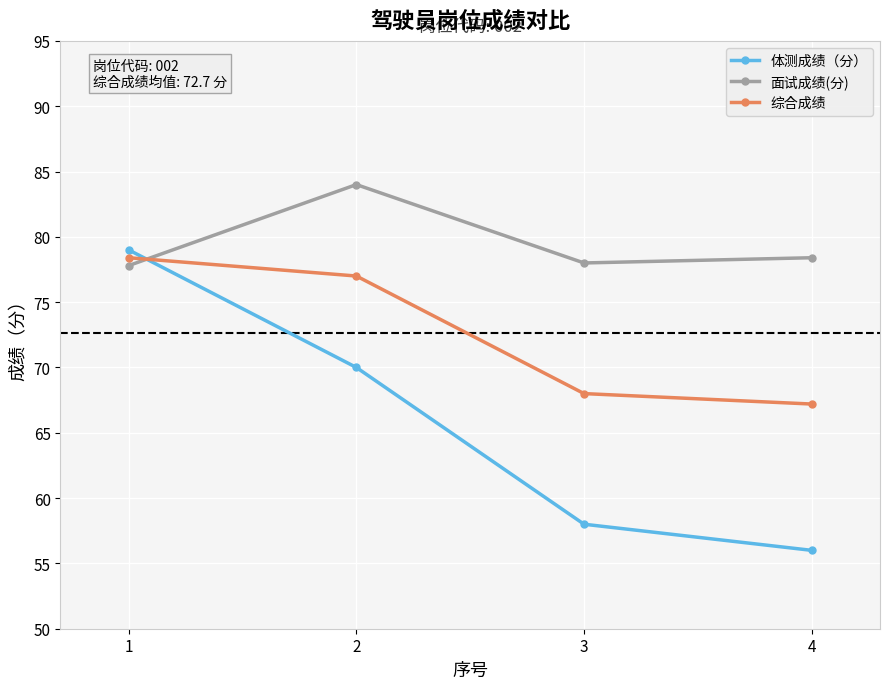

Which category has the highest value across all series?

2